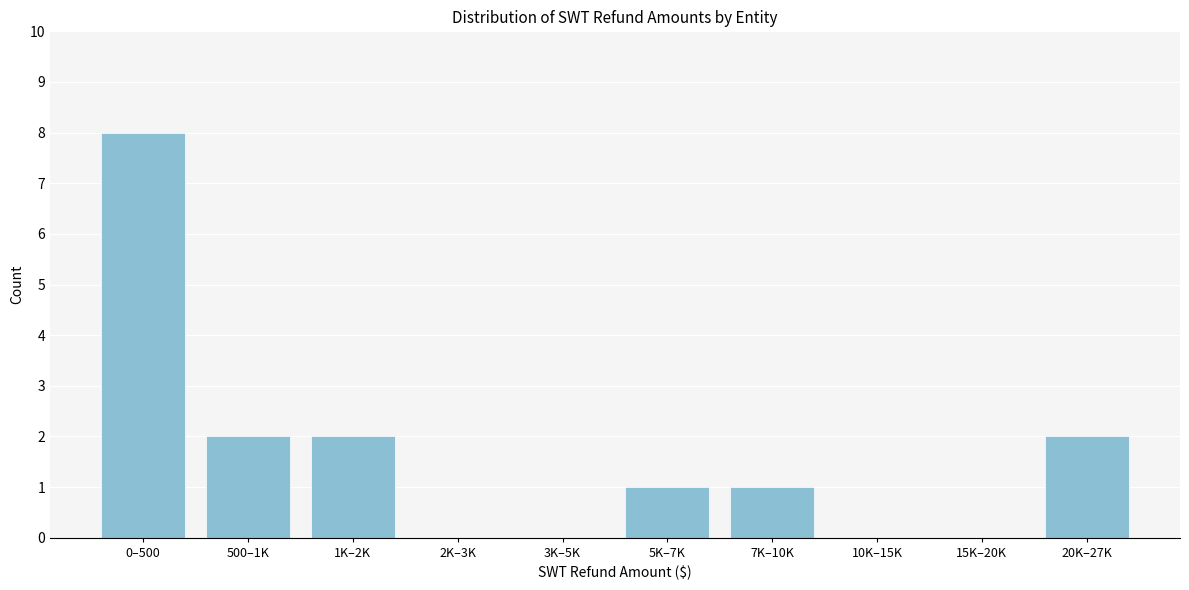

Reading right to left, transcribe all the data shown in this chart.

20K–27K=2	15K–20K=0	10K–15K=0	7K–10K=1	5K–7K=1	3K–5K=0	2K–3K=0	1K–2K=2	500–1K=2	0–500=8